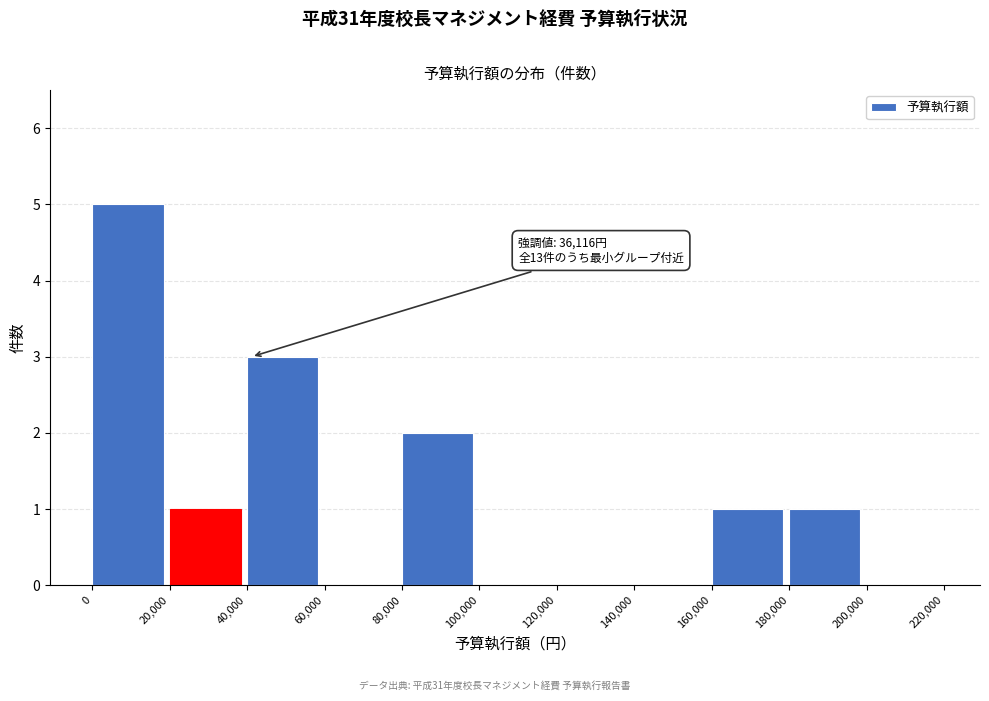

Over which range of the x-axis is the bar tallest?

0 to 20,000